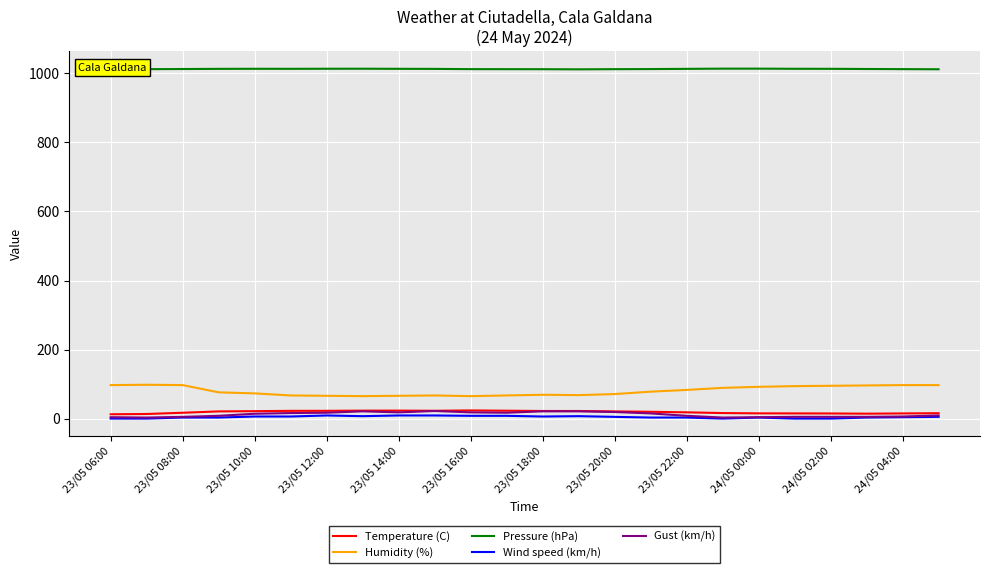

True or false: Pressure (hPa) and Wind speed (km/h) cross at least once.

False